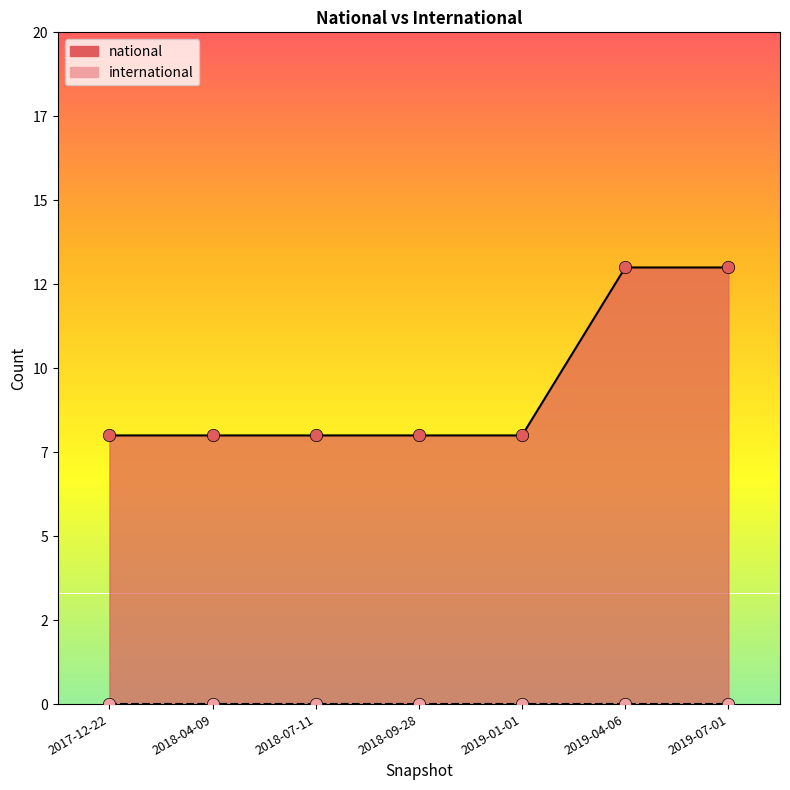

Which series reaches the minimum Y coordinate?

international